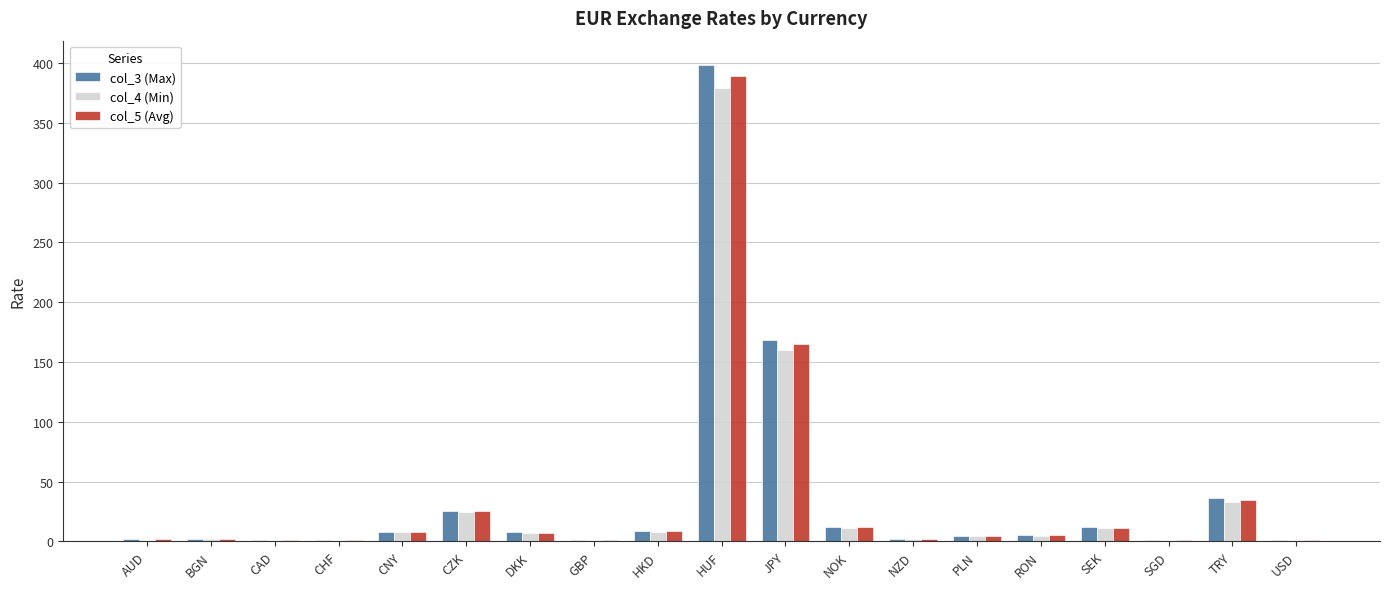

How many distinct data groups are displayed?

3